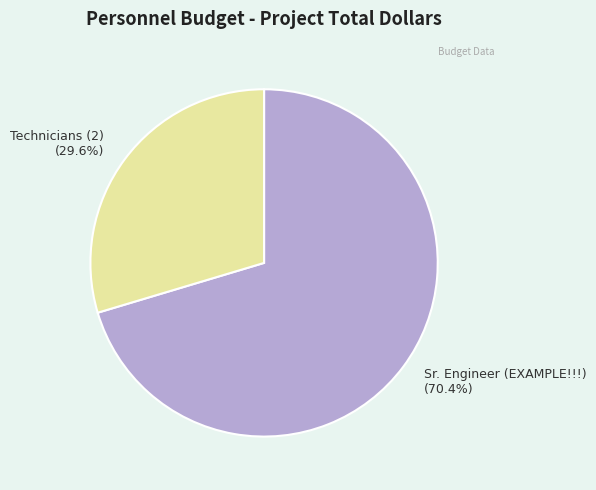

To the nearest percent, what is the average slice percentage?

50%